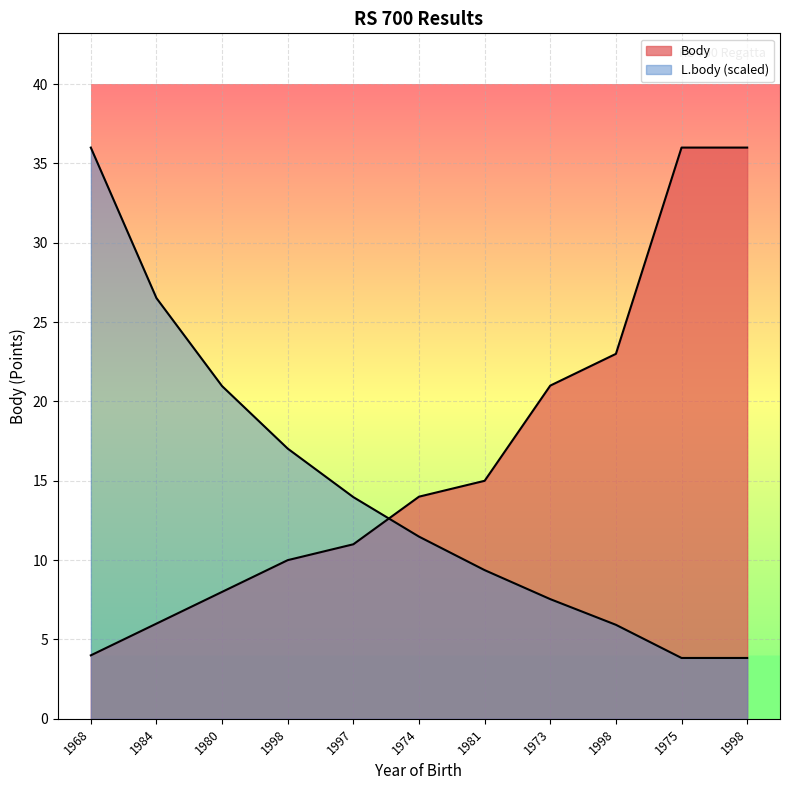

The value of L.body at 1981 is 9.4. True or false?

True